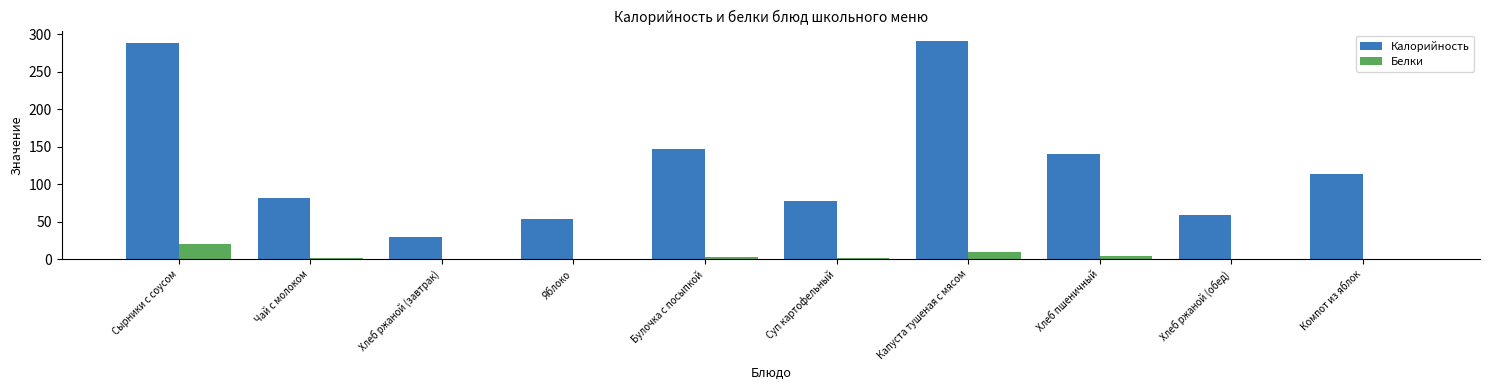

Are the bars grouped side by side (vs. stacked)?

Yes